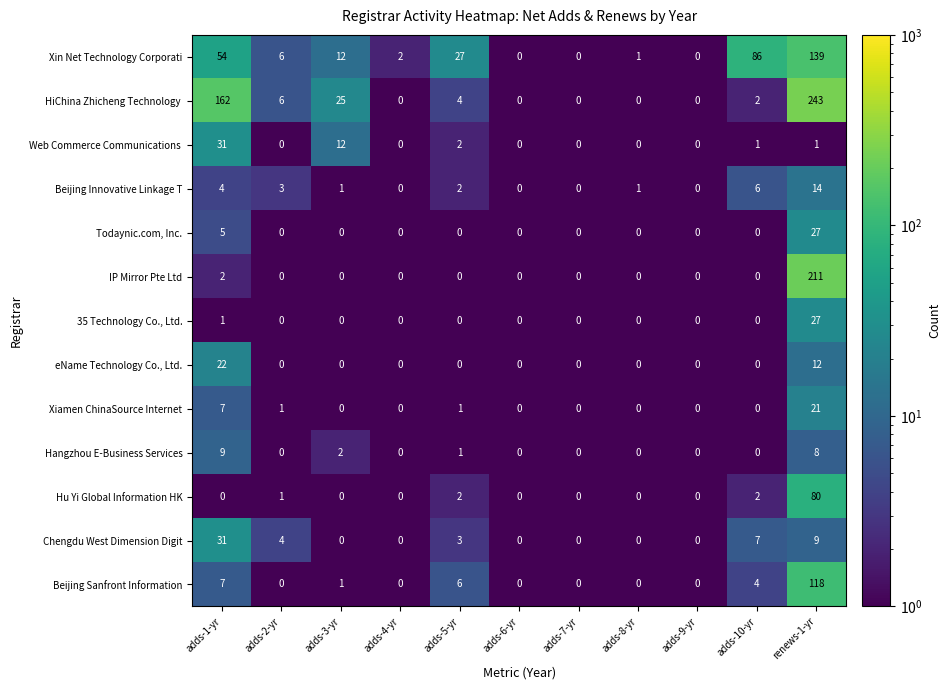

The value of IP Mirror Pte Ltd at adds-2-yr is 0. True or false?

True